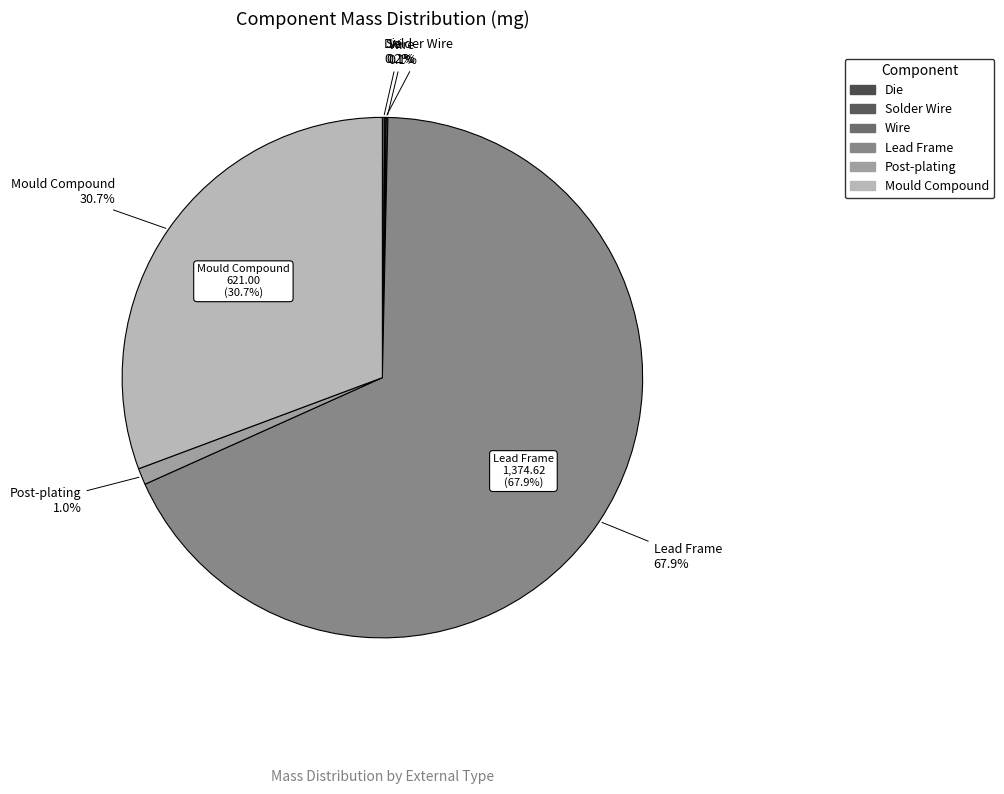

Is it true that Solder Wire is 0% of the pie?

True